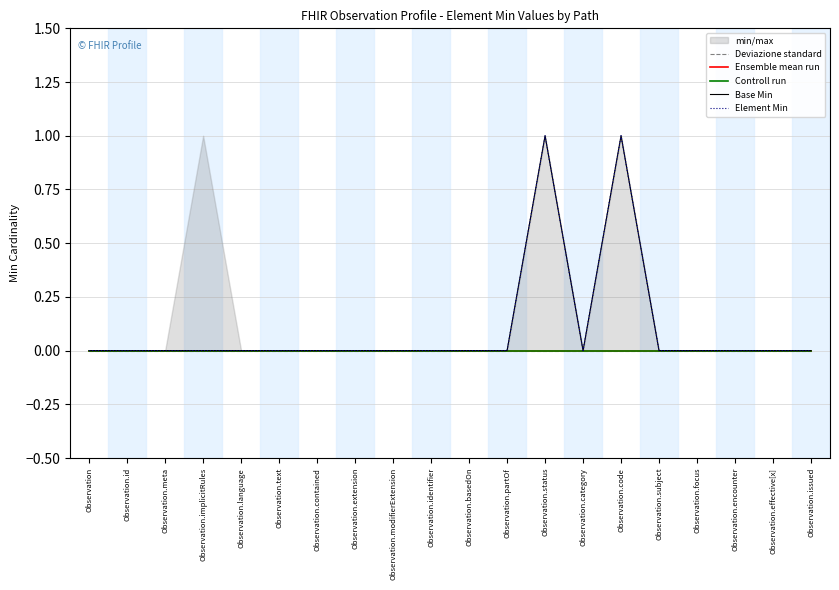

True or false: Base Min and Element Min intersect in this chart.

False